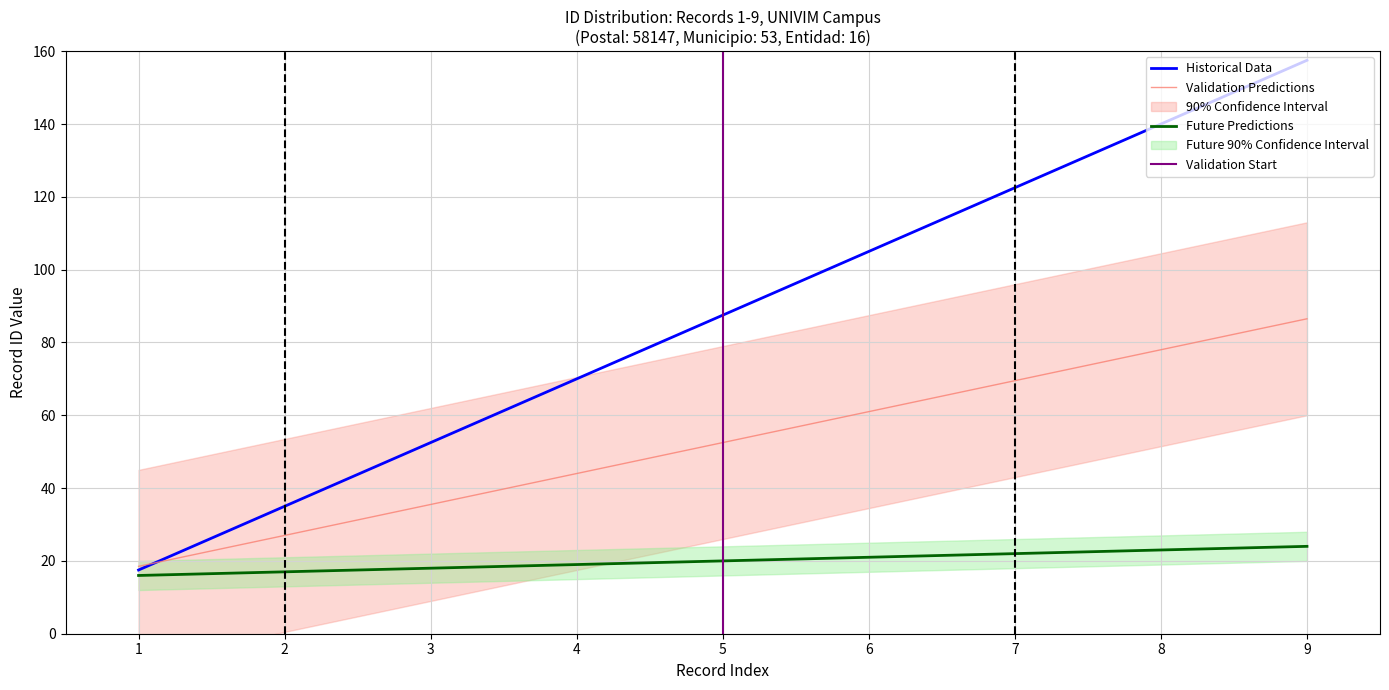

Which category has the lowest value across all series?

1